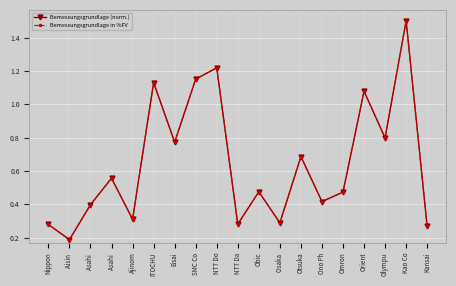

At which category does Bemessungsgrundlage (norm.) reach its first local valley?

Aisin 